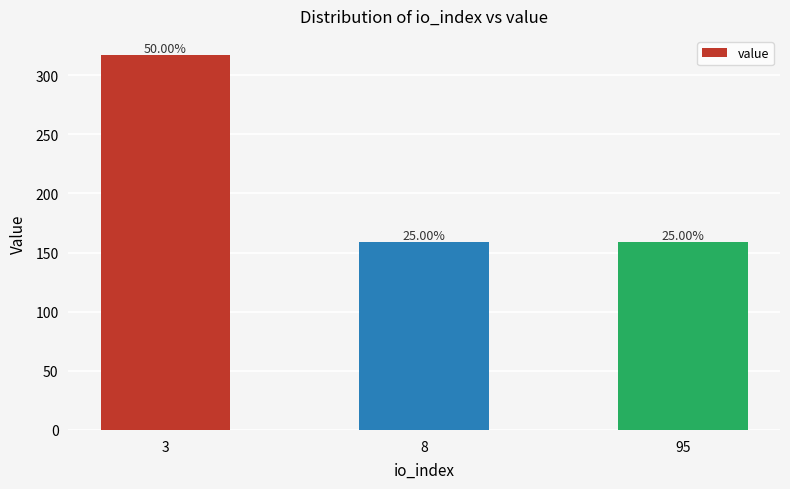

What is the sum of the values at 3 and 95?

476.2